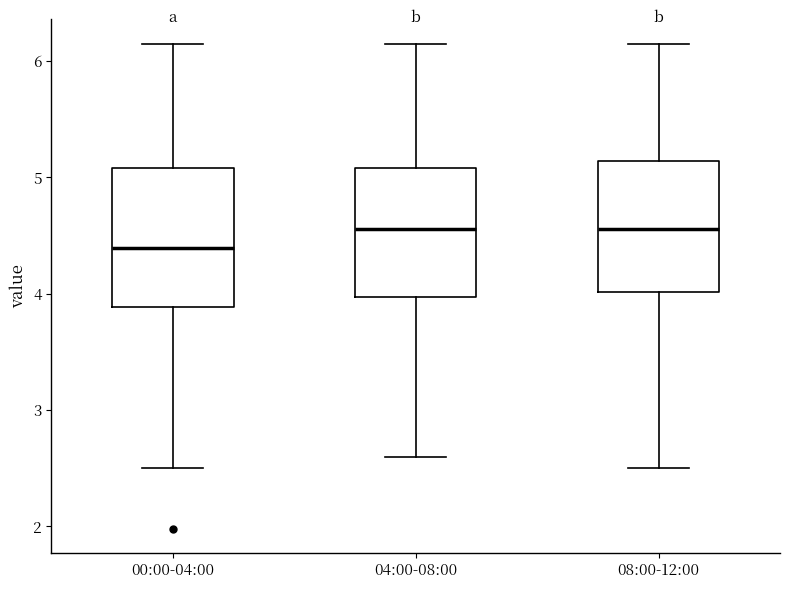

Reading left to right, transcribe this box plot: for each box, give where its median line is, the range the box spans, and where its two whiskers end, as read against the y-axis. The values are not printed on the chart, so give them approximately, as read against the axis.

00:00-04:00: median 4.4, box 3.9 to 5.1, whiskers 2.5 to 6.2
04:00-08:00: median 4.6, box 4.0 to 5.1, whiskers 2.6 to 6.2
08:00-12:00: median 4.6, box 4.0 to 5.1, whiskers 2.5 to 6.2